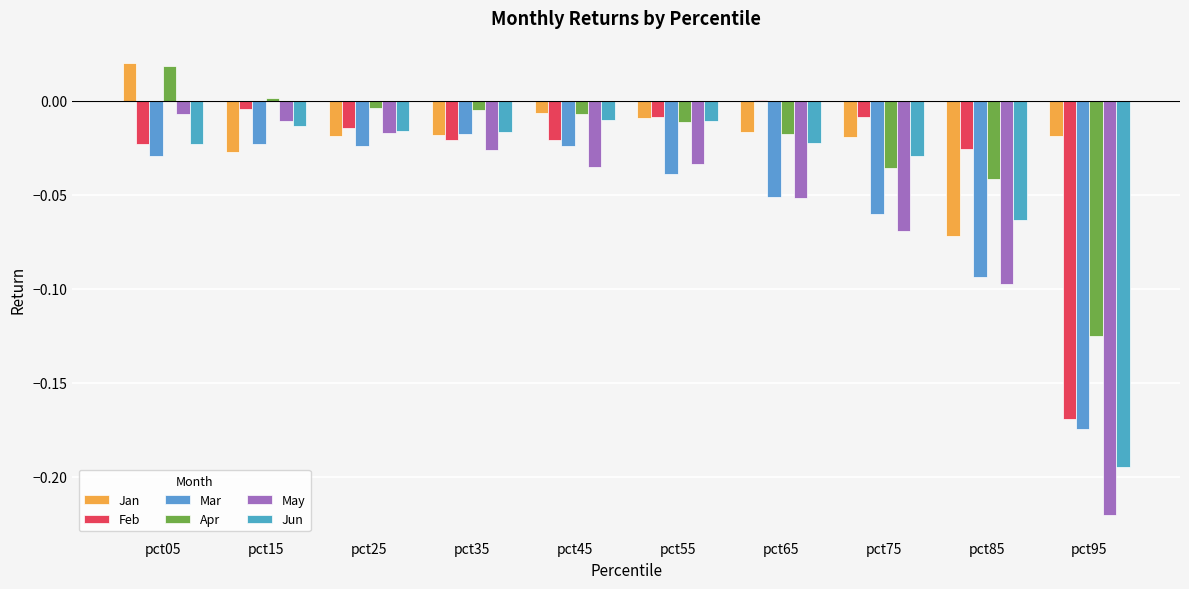

How many groups of bars are there?

10